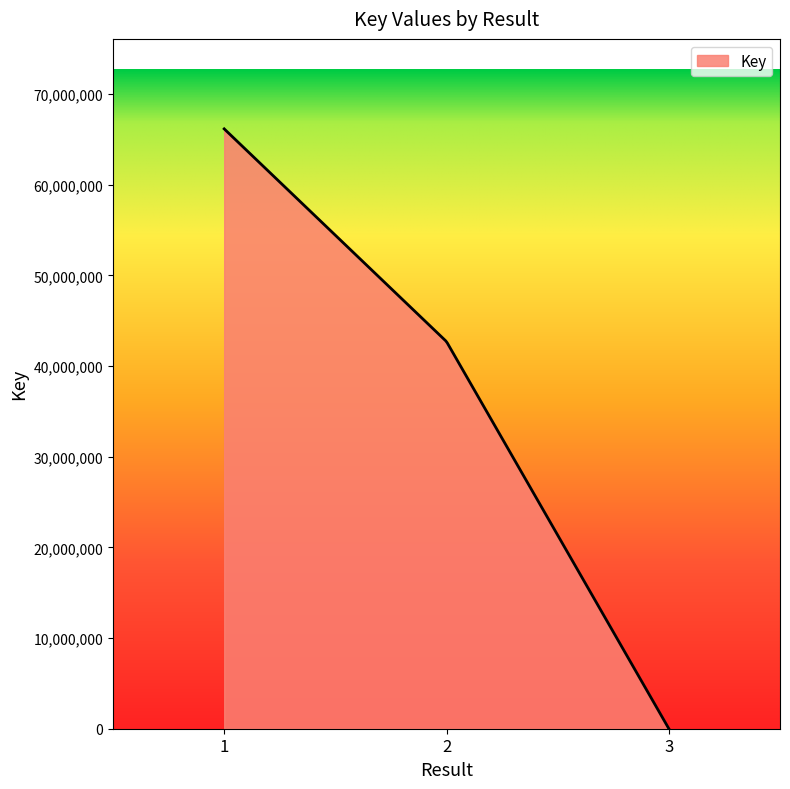

What is the greatest value displayed?

66152997.0